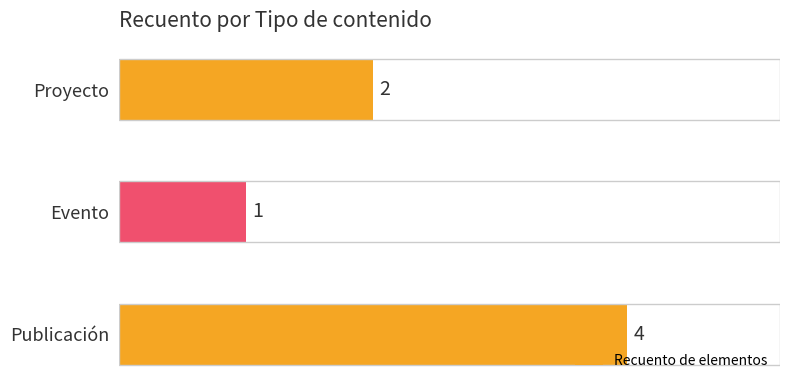

How many data points are less than 2?

1